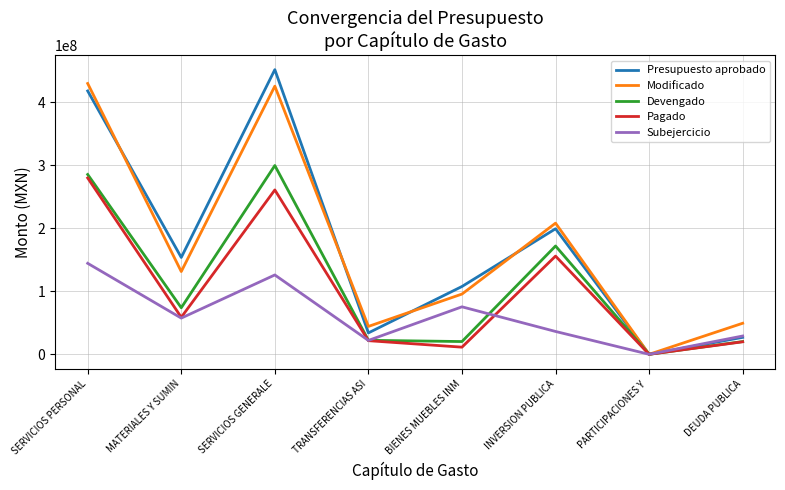

What is the total value across all series at SERVICIOS GENERALE?

1563797067.3